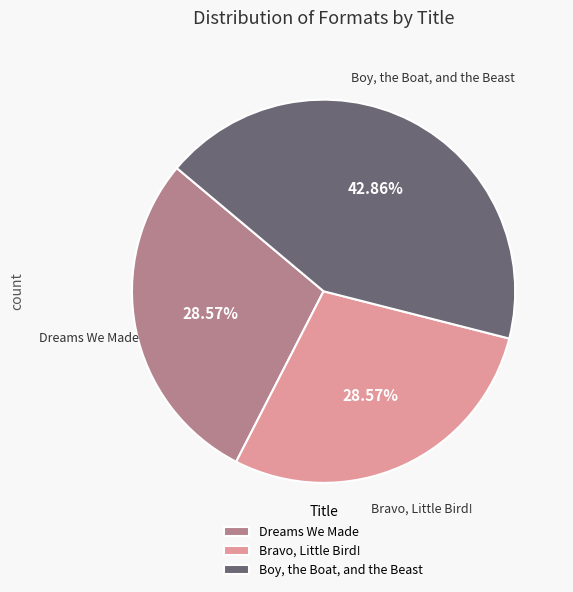

What percentage do Dreams We Made and Bravo, Little Bird! together represent?

57.1%